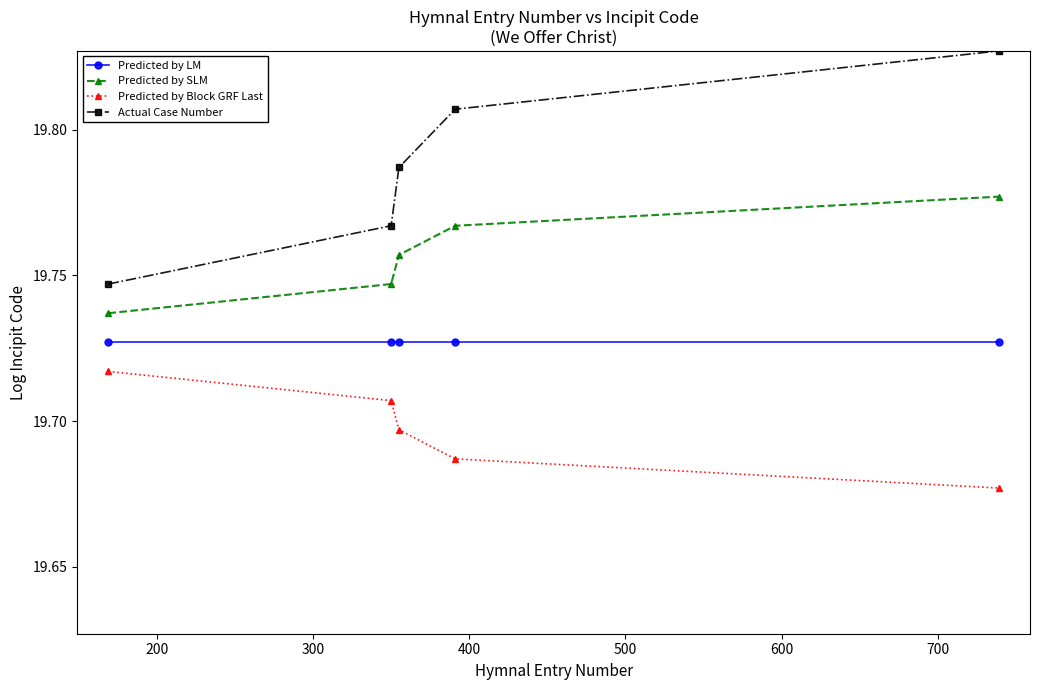

Which series has the largest range (max minus min)?

Actual Case Number